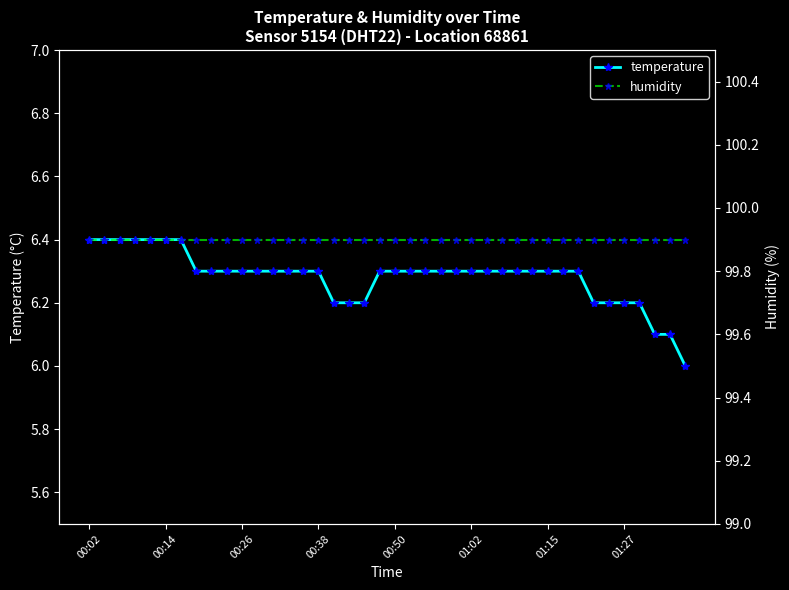

What is the value of the humidity point at the 6th from the left?

99.9